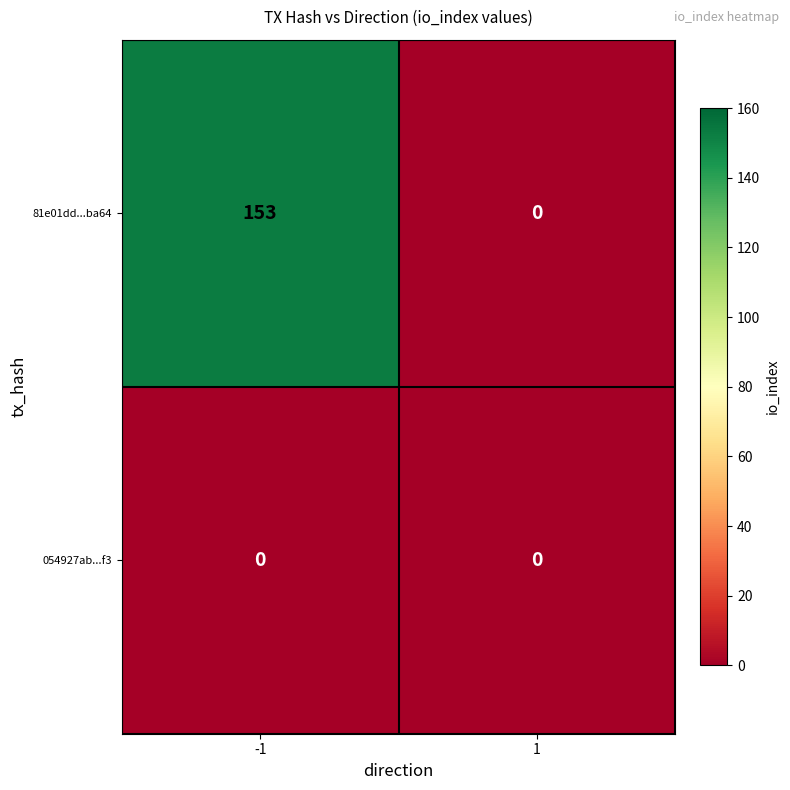

True or false: 054927ab...f3 has a value of 0 at -1.

True